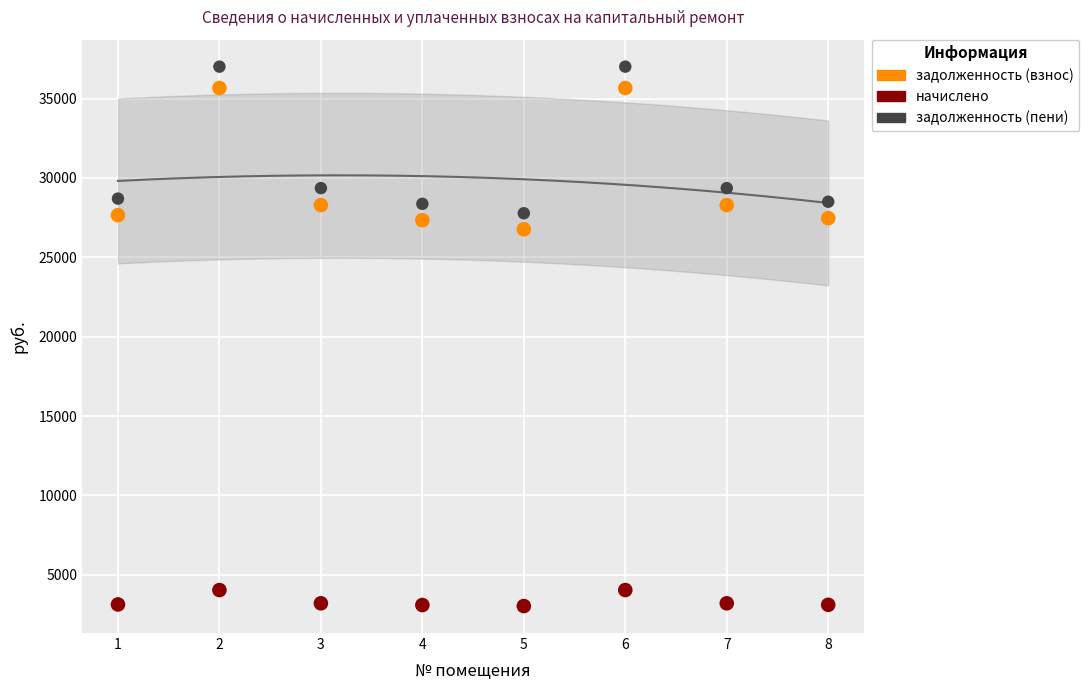

What are all the series names shown in the legend?

задолженность (взнос), начислено, задолженность (пени)